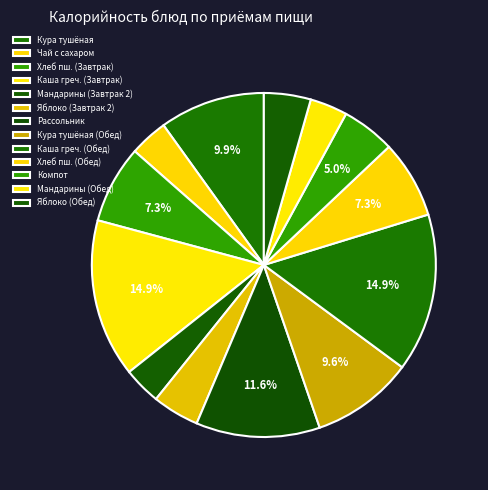

How many slices are in this pie chart?

13